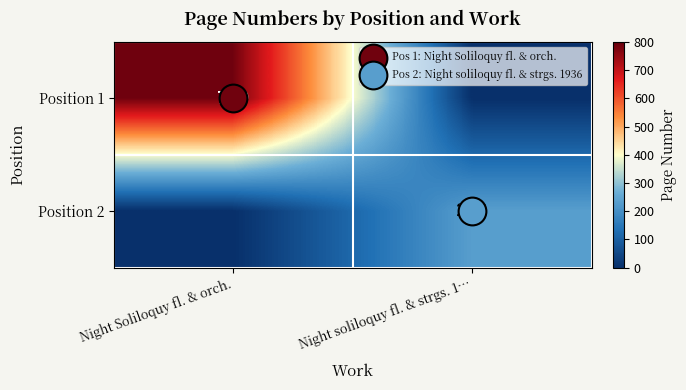

Which series has the largest range (max minus min)?

Position 1